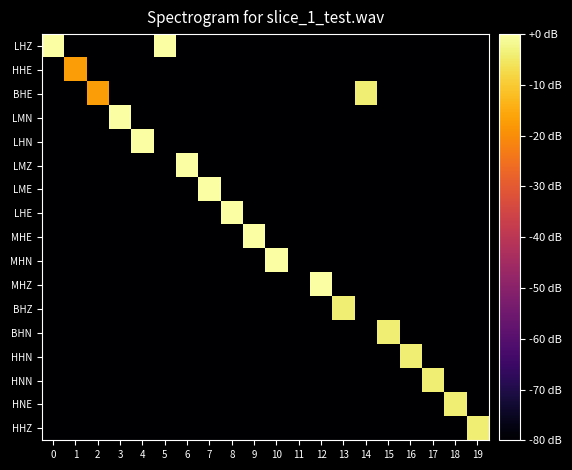

Reading left to right, list all the values displayed in this chart.

LHZ: 0=-0.0	1=-80.0	2=-80.0	3=-80.0	4=-80.0	5=-0.0	6=-80.0	7=-80.0	8=-80.0	9=-80.0	10=-80.0	11=-80.0	12=-80.0	13=-80.0	14=-80.0	15=-80.0	16=-80.0	17=-80.0	18=-80.0	19=-80.0
HHE: 0=-80.0	1=-17.5	2=-80.0	3=-80.0	4=-80.0	5=-80.0	6=-80.0	7=-80.0	8=-80.0	9=-80.0	10=-80.0	11=-80.0	12=-80.0	13=-80.0	14=-80.0	15=-80.0	16=-80.0	17=-80.0	18=-80.0	19=-80.0
BHE: 0=-80.0	1=-80.0	2=-17.5	3=-80.0	4=-80.0	5=-80.0	6=-80.0	7=-80.0	8=-80.0	9=-80.0	10=-80.0	11=-80.0	12=-80.0	13=-80.0	14=-3.8	15=-80.0	16=-80.0	17=-80.0	18=-80.0	19=-80.0
LMN: 0=-80.0	1=-80.0	2=-80.0	3=0.0	4=-80.0	5=-80.0	6=-80.0	7=-80.0	8=-80.0	9=-80.0	10=-80.0	11=-80.0	12=-80.0	13=-80.0	14=-80.0	15=-80.0	16=-80.0	17=-80.0	18=-80.0	19=-80.0
LHN: 0=-80.0	1=-80.0	2=-80.0	3=-80.0	4=-0.0	5=-80.0	6=-80.0	7=-80.0	8=-80.0	9=-80.0	10=-80.0	11=-80.0	12=-80.0	13=-80.0	14=-80.0	15=-80.0	16=-80.0	17=-80.0	18=-80.0	19=-80.0
LMZ: 0=-80.0	1=-80.0	2=-80.0	3=-80.0	4=-80.0	5=-80.0	6=-0.0	7=-80.0	8=-80.0	9=-80.0	10=-80.0	11=-80.0	12=-80.0	13=-80.0	14=-80.0	15=-80.0	16=-80.0	17=-80.0	18=-80.0	19=-80.0
LME: 0=-80.0	1=-80.0	2=-80.0	3=-80.0	4=-80.0	5=-80.0	6=-80.0	7=-0.1	8=-80.0	9=-80.0	10=-80.0	11=-80.0	12=-80.0	13=-80.0	14=-80.0	15=-80.0	16=-80.0	17=-80.0	18=-80.0	19=-80.0
LHE: 0=-80.0	1=-80.0	2=-80.0	3=-80.0	4=-80.0	5=-80.0	6=-80.0	7=-80.0	8=-0.1	9=-80.0	10=-80.0	11=-80.0	12=-80.0	13=-80.0	14=-80.0	15=-80.0	16=-80.0	17=-80.0	18=-80.0	19=-80.0
MHE: 0=-80.0	1=-80.0	2=-80.0	3=-80.0	4=-80.0	5=-80.0	6=-80.0	7=-80.0	8=-80.0	9=-0.2	10=-80.0	11=-80.0	12=-80.0	13=-80.0	14=-80.0	15=-80.0	16=-80.0	17=-80.0	18=-80.0	19=-80.0
MHN: 0=-80.0	1=-80.0	2=-80.0	3=-80.0	4=-80.0	5=-80.0	6=-80.0	7=-80.0	8=-80.0	9=-80.0	10=-0.2	11=-80.0	12=-80.0	13=-80.0	14=-80.0	15=-80.0	16=-80.0	17=-80.0	18=-80.0	19=-80.0
MHZ: 0=-80.0	1=-80.0	2=-80.0	3=-80.0	4=-80.0	5=-80.0	6=-80.0	7=-80.0	8=-80.0	9=-80.0	10=-80.0	11=-80.0	12=-0.2	13=-80.0	14=-80.0	15=-80.0	16=-80.0	17=-80.0	18=-80.0	19=-80.0
BHZ: 0=-80.0	1=-80.0	2=-80.0	3=-80.0	4=-80.0	5=-80.0	6=-80.0	7=-80.0	8=-80.0	9=-80.0	10=-80.0	11=-80.0	12=-80.0	13=-3.8	14=-80.0	15=-80.0	16=-80.0	17=-80.0	18=-80.0	19=-80.0
BHN: 0=-80.0	1=-80.0	2=-80.0	3=-80.0	4=-80.0	5=-80.0	6=-80.0	7=-80.0	8=-80.0	9=-80.0	10=-80.0	11=-80.0	12=-80.0	13=-80.0	14=-80.0	15=-3.8	16=-80.0	17=-80.0	18=-80.0	19=-80.0
HHN: 0=-80.0	1=-80.0	2=-80.0	3=-80.0	4=-80.0	5=-80.0	6=-80.0	7=-80.0	8=-80.0	9=-80.0	10=-80.0	11=-80.0	12=-80.0	13=-80.0	14=-80.0	15=-80.0	16=-3.8	17=-80.0	18=-80.0	19=-80.0
HNN: 0=-80.0	1=-80.0	2=-80.0	3=-80.0	4=-80.0	5=-80.0	6=-80.0	7=-80.0	8=-80.0	9=-80.0	10=-80.0	11=-80.0	12=-80.0	13=-80.0	14=-80.0	15=-80.0	16=-80.0	17=-3.8	18=-80.0	19=-80.0
HNE: 0=-80.0	1=-80.0	2=-80.0	3=-80.0	4=-80.0	5=-80.0	6=-80.0	7=-80.0	8=-80.0	9=-80.0	10=-80.0	11=-80.0	12=-80.0	13=-80.0	14=-80.0	15=-80.0	16=-80.0	17=-80.0	18=-3.8	19=-80.0
HHZ: 0=-80.0	1=-80.0	2=-80.0	3=-80.0	4=-80.0	5=-80.0	6=-80.0	7=-80.0	8=-80.0	9=-80.0	10=-80.0	11=-80.0	12=-80.0	13=-80.0	14=-80.0	15=-80.0	16=-80.0	17=-80.0	18=-80.0	19=-3.8